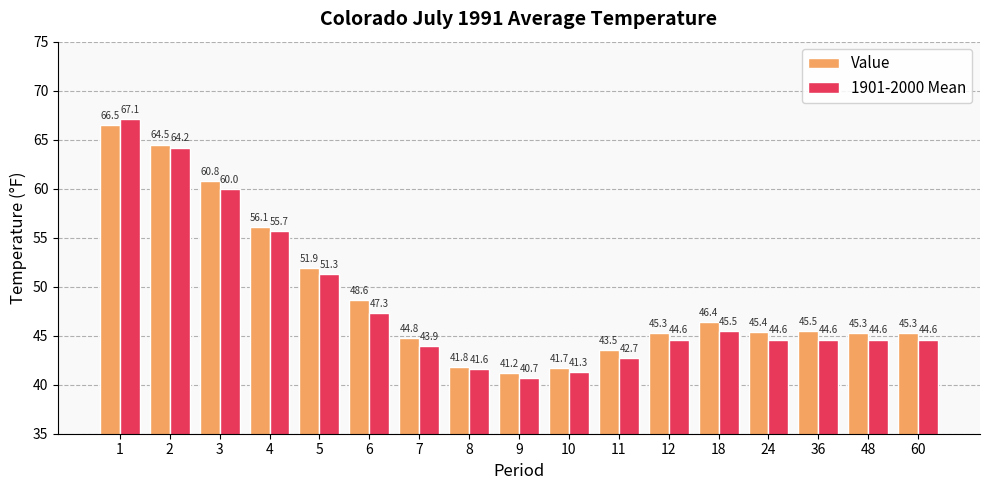

Which series has the widest spread of values?

1901-2000 Mean